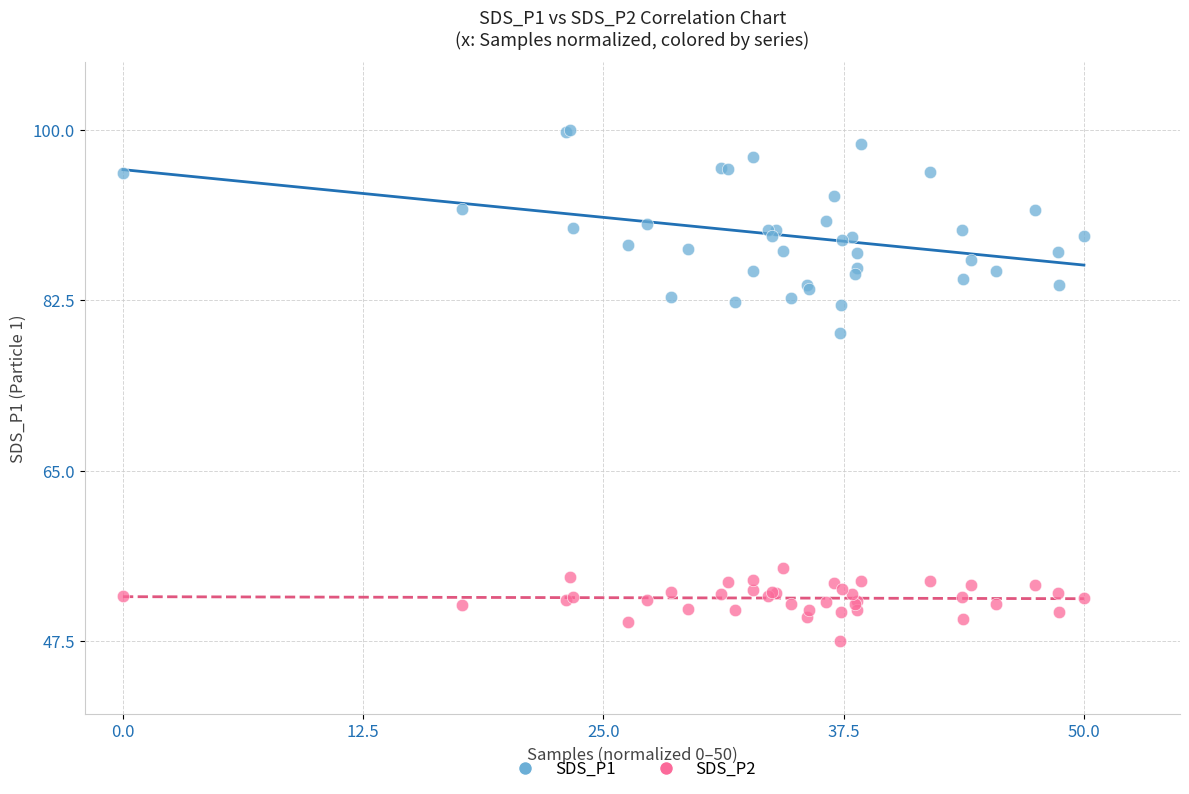

Across all series, what Y value is closest to 73?

79.1